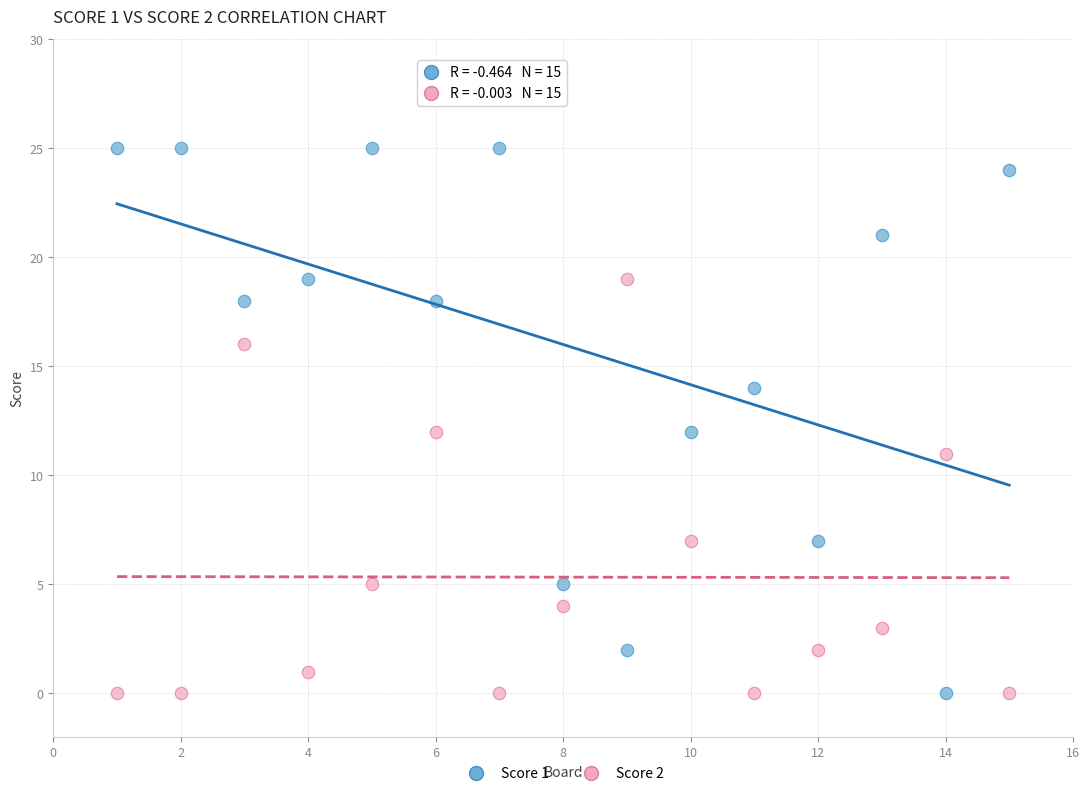

Across all data points, what is the range of X values (max minus min)?

14